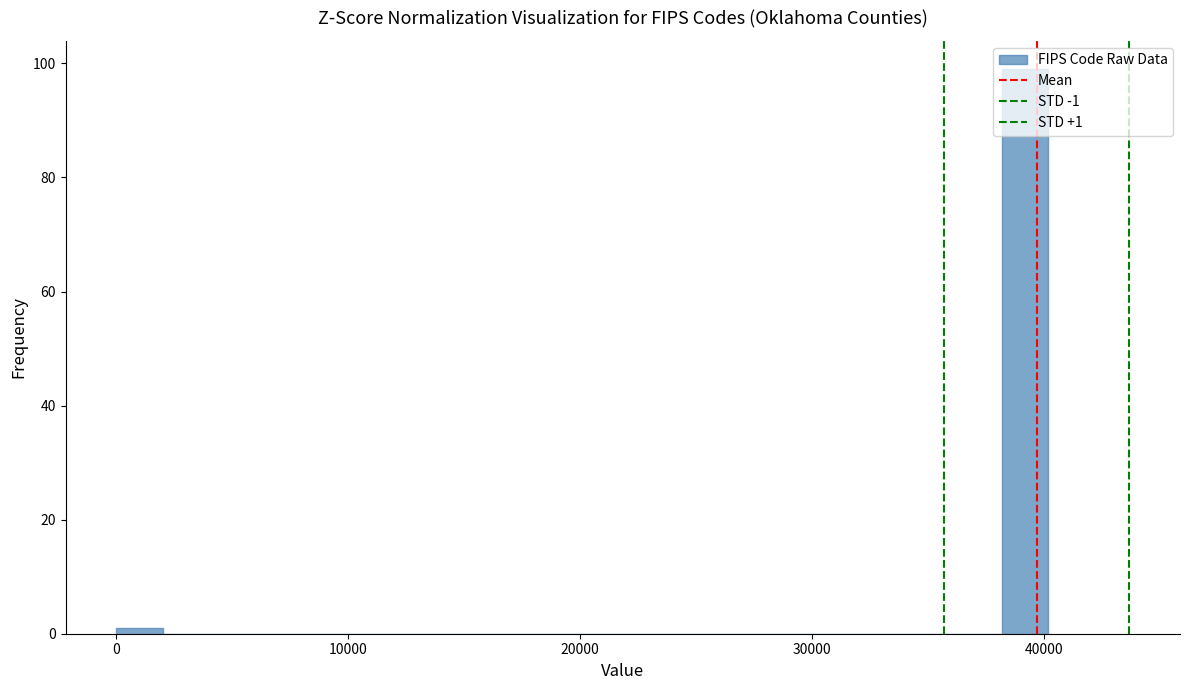

Around what value on the x-axis is the tallest bar? Give the approximate position of its centre, as read against the axis.

39000